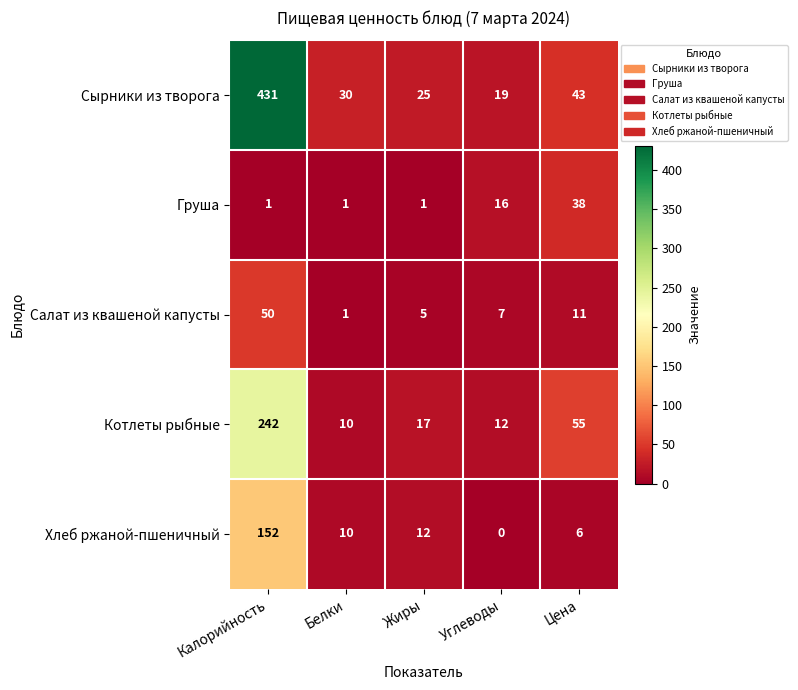

Which series changed the most between Жиры and Углеводы?

Груша